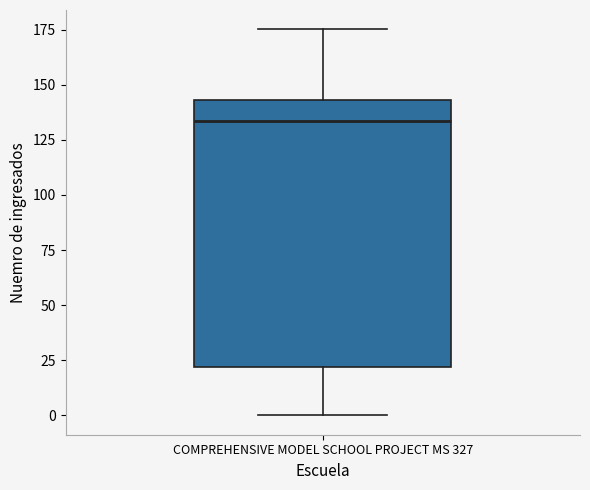

Transcribe this box plot: give where the median line is, the range the box spans, and where the two whiskers end, as read against the y-axis. The values are not printed on the chart, so give them approximately, as read against the axis.

median 135, box 20 to 145, whiskers 0 to 175